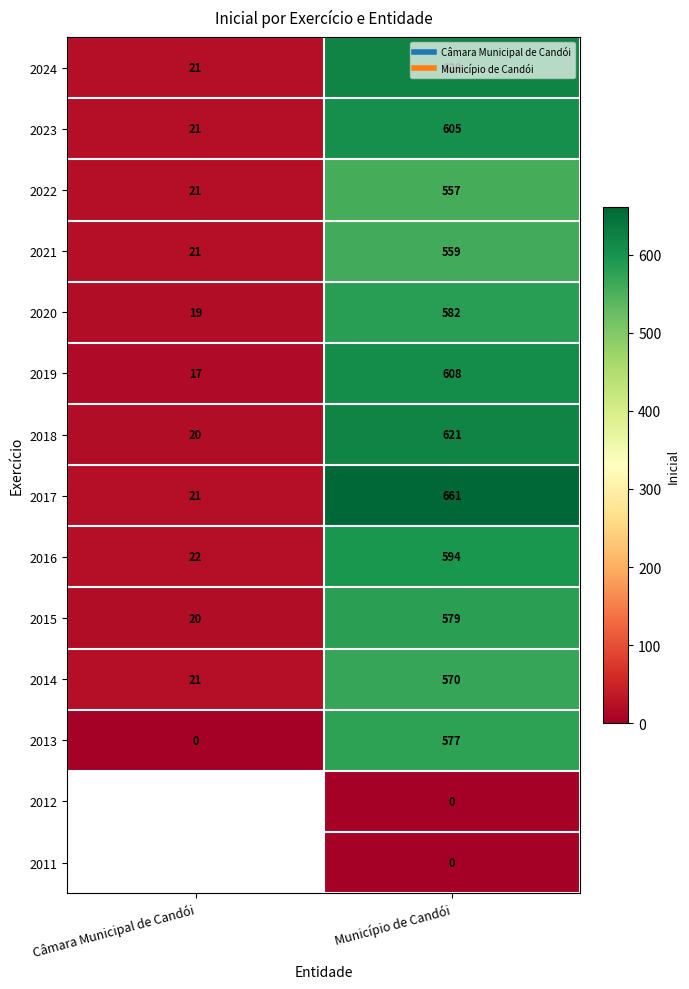

The 2013 series shows 840.0 at Município de Candói. True or false?

False